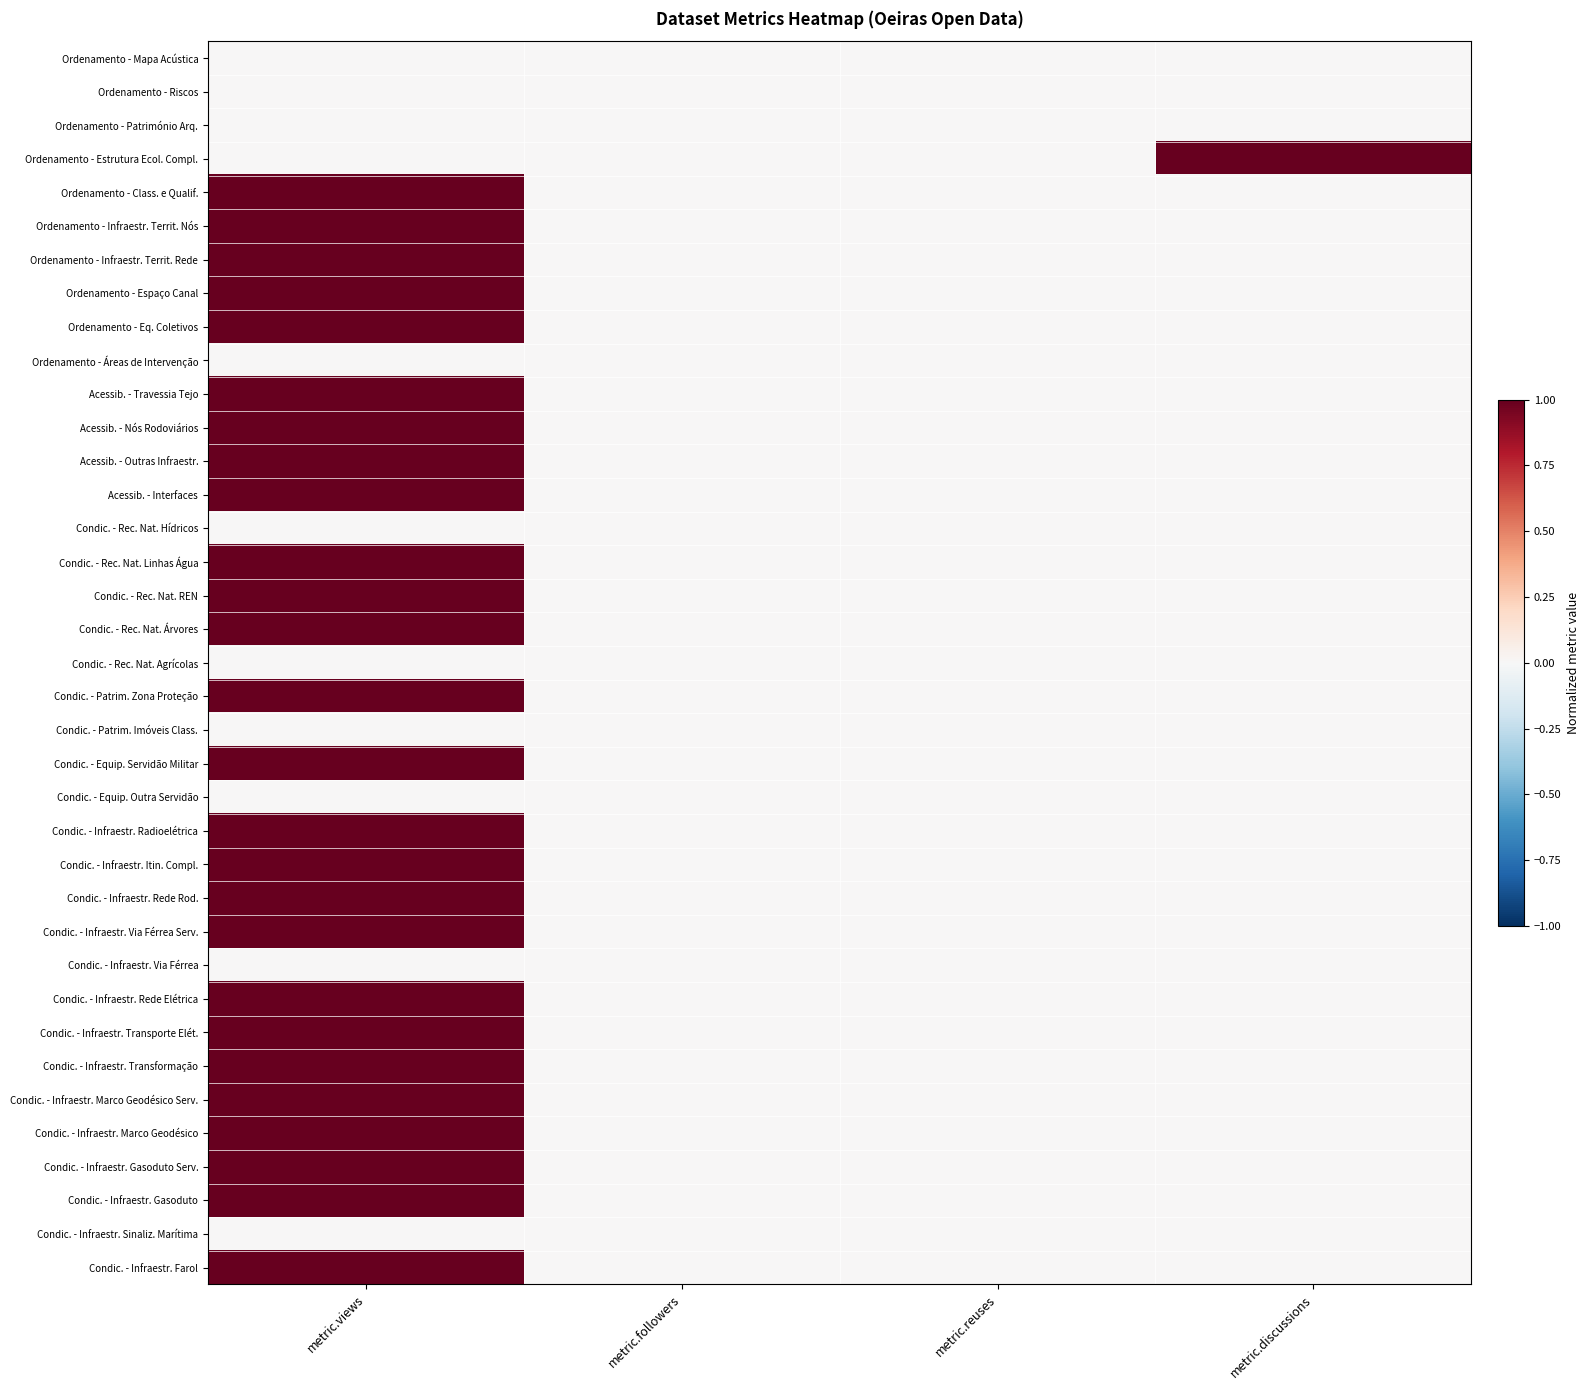

Which label corresponds to the largest value in the chart?

metric.discussions